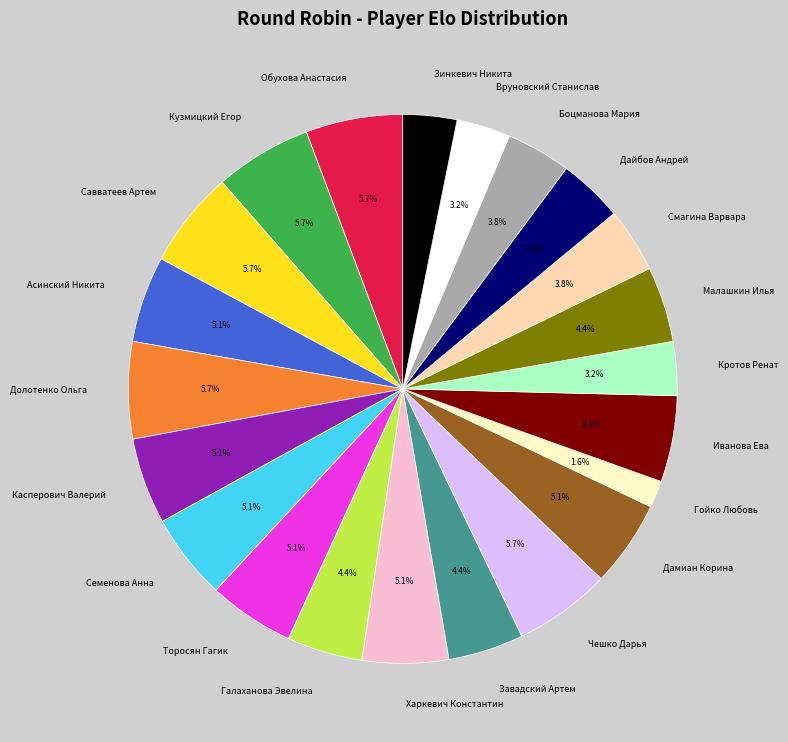

To the nearest percent, what is the average slice percentage?

5%